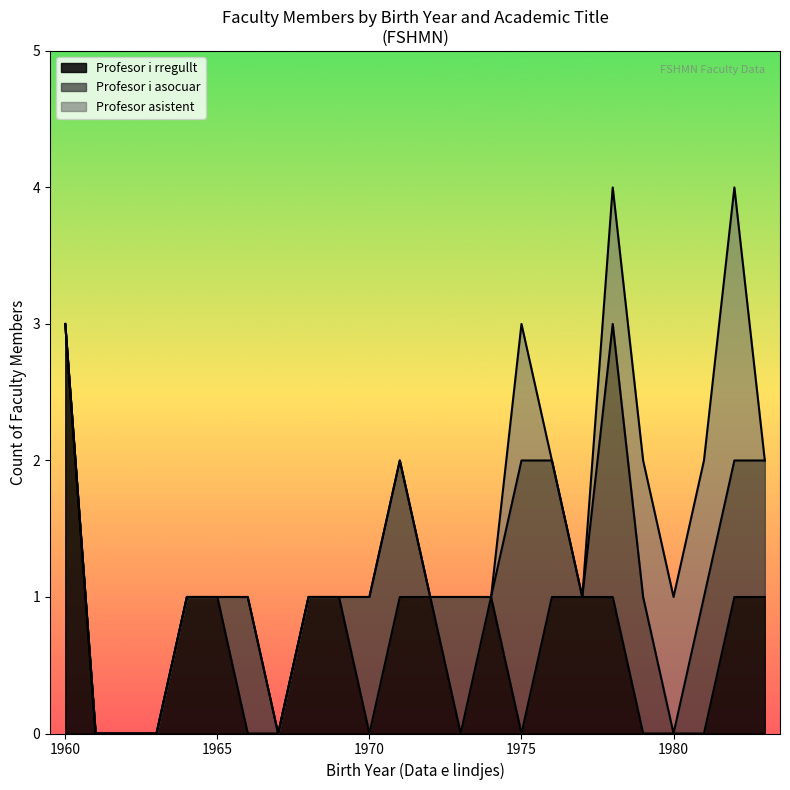

True or false: Profesor asistent and Profesor i rregullt cross at least once.

False